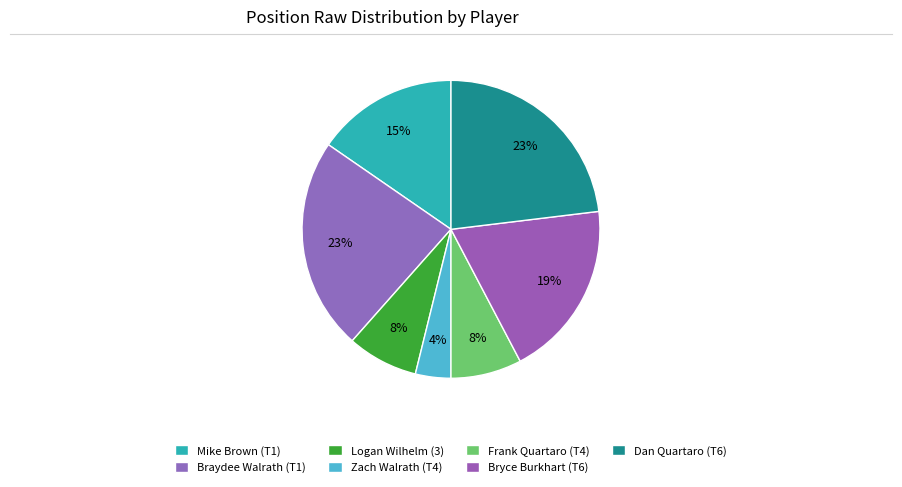

How many slices are in this pie chart?

7